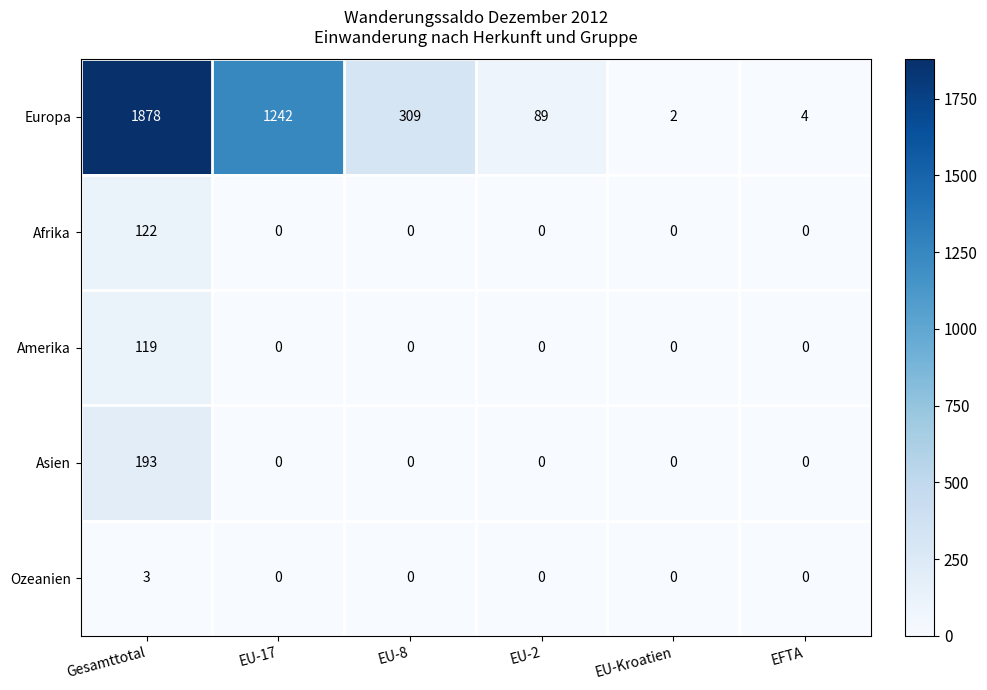

At how many categories does at least one series exceed 1488?

1